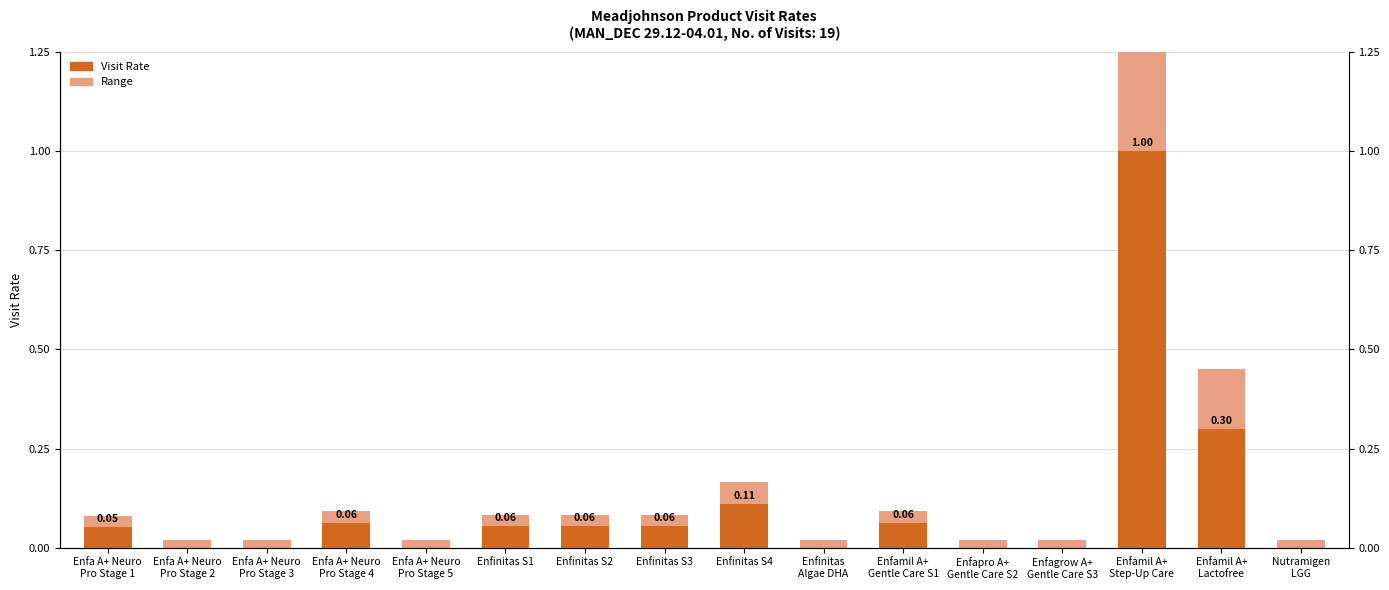

How many values in Visit Rate are above zero?

9